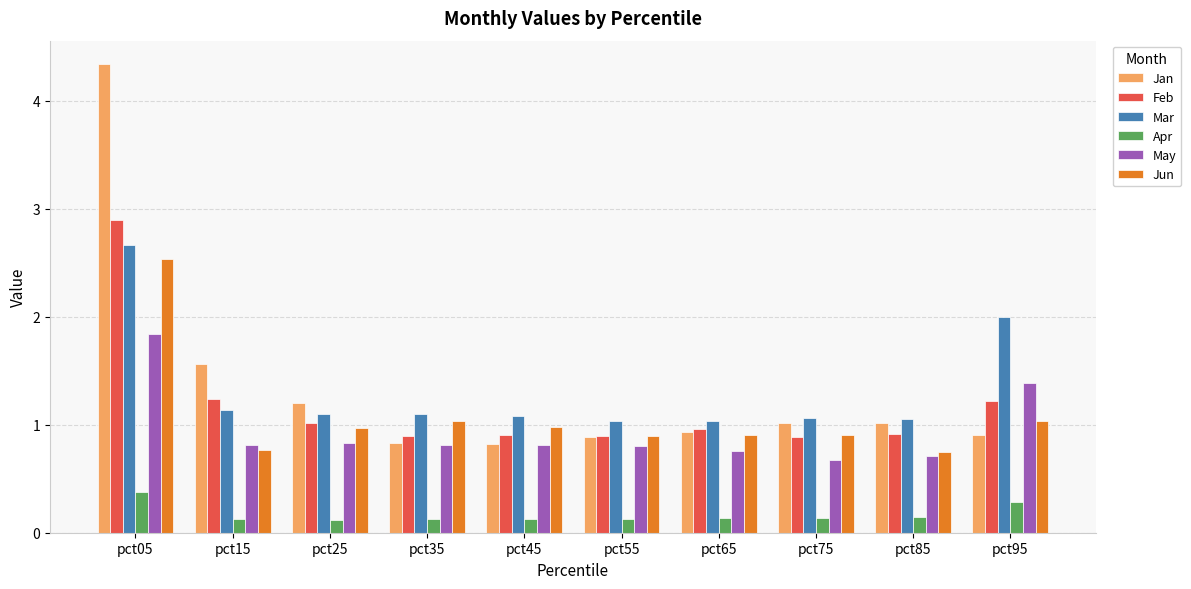

What is the total value across all series at pct45?

4.7